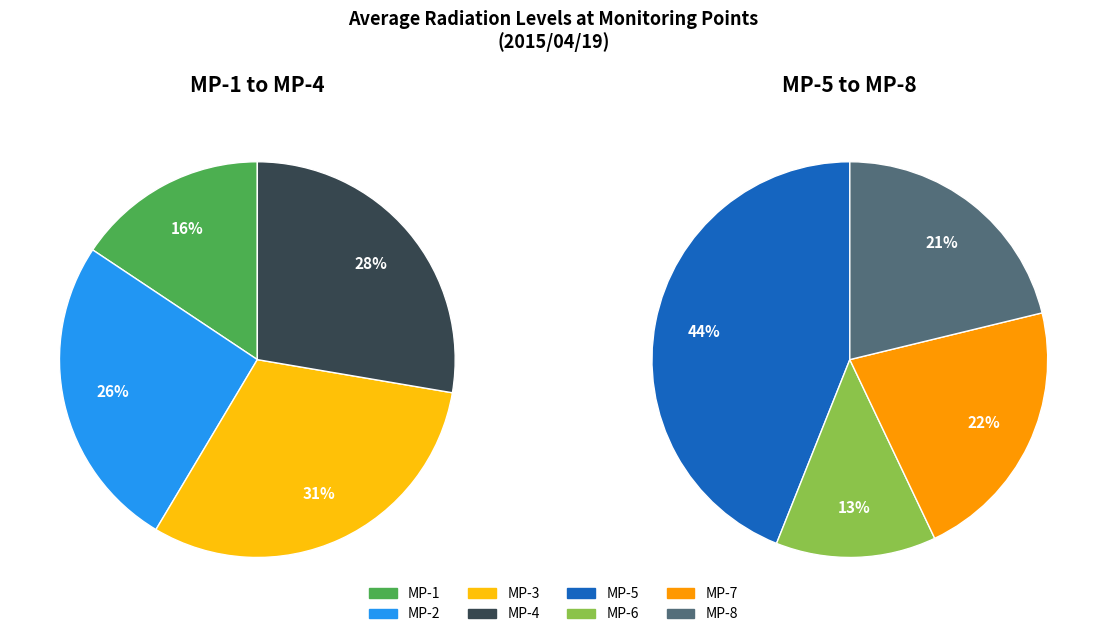

Does any single category account for the majority?

No